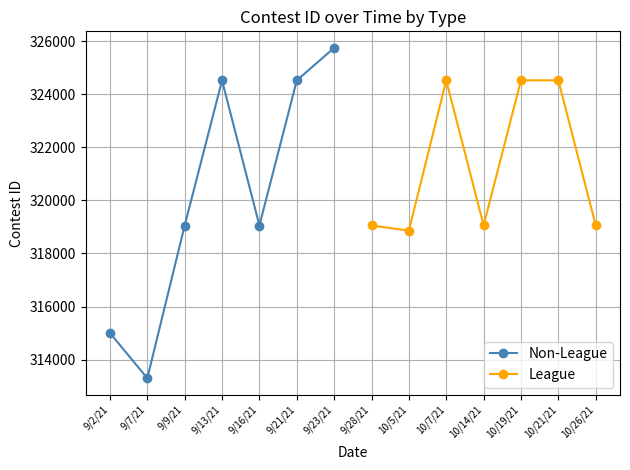

Where is the first local minimum for Non-League?

9/7/21